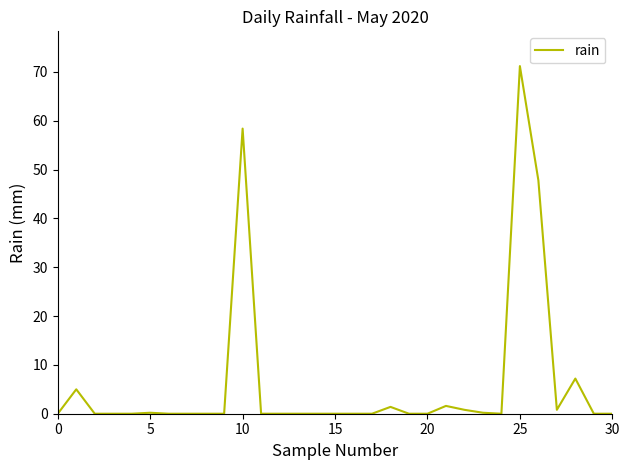

True or false: there are more than 2 points higher than both neighbors.

True